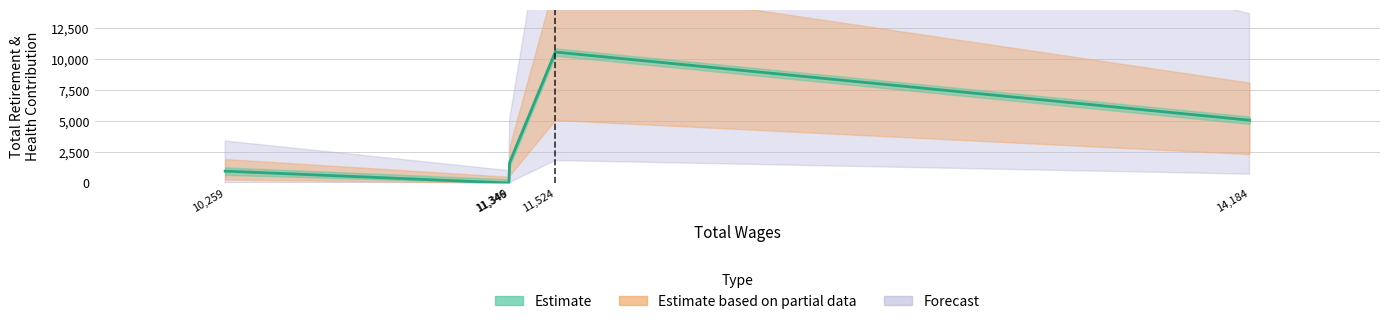

True or false: Total Retirement & Health Contribution has a value of 5013 at 11346.

False